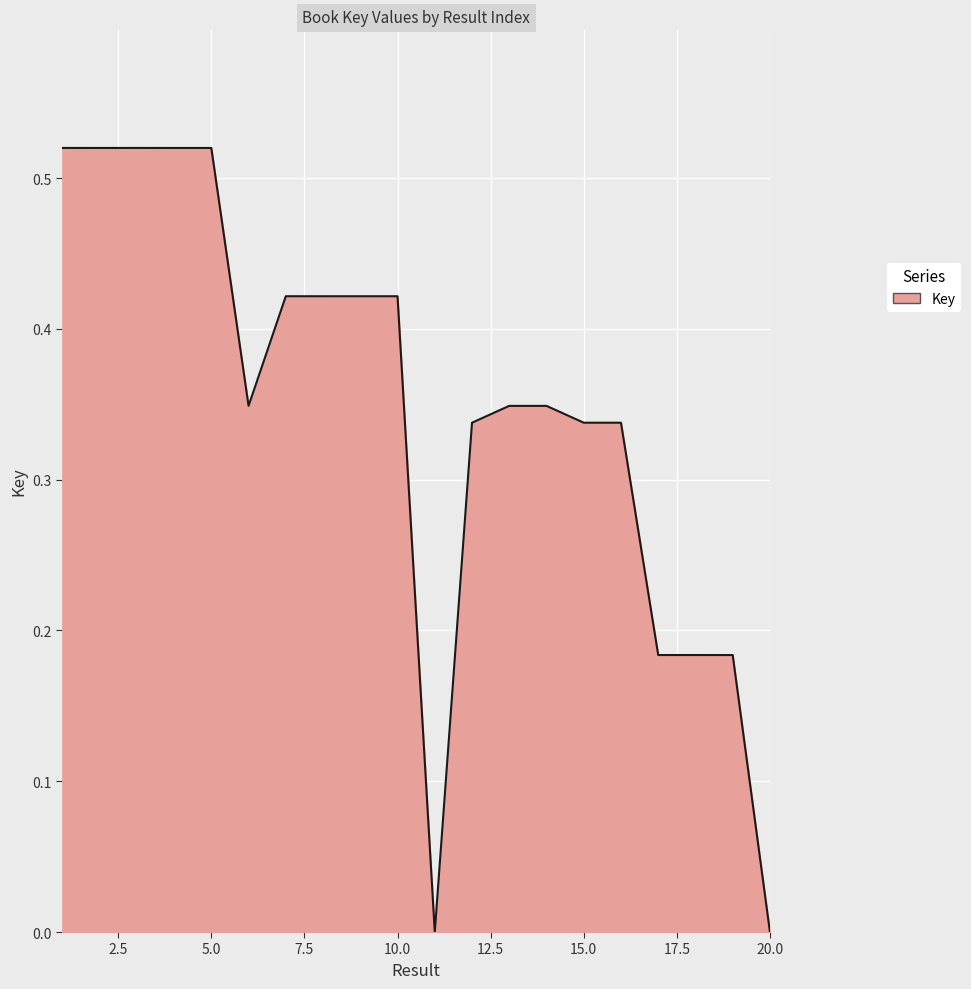

True or false: there are more than 2 points higher than both neighbors.

True